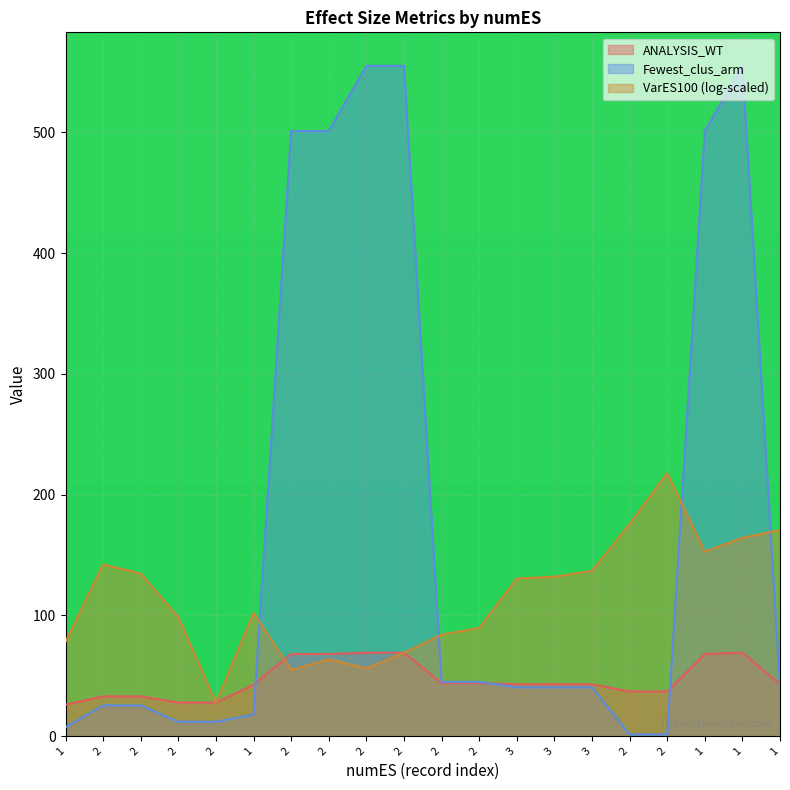

Which series changed the most between 2 and 1?

Fewest_clus_arm